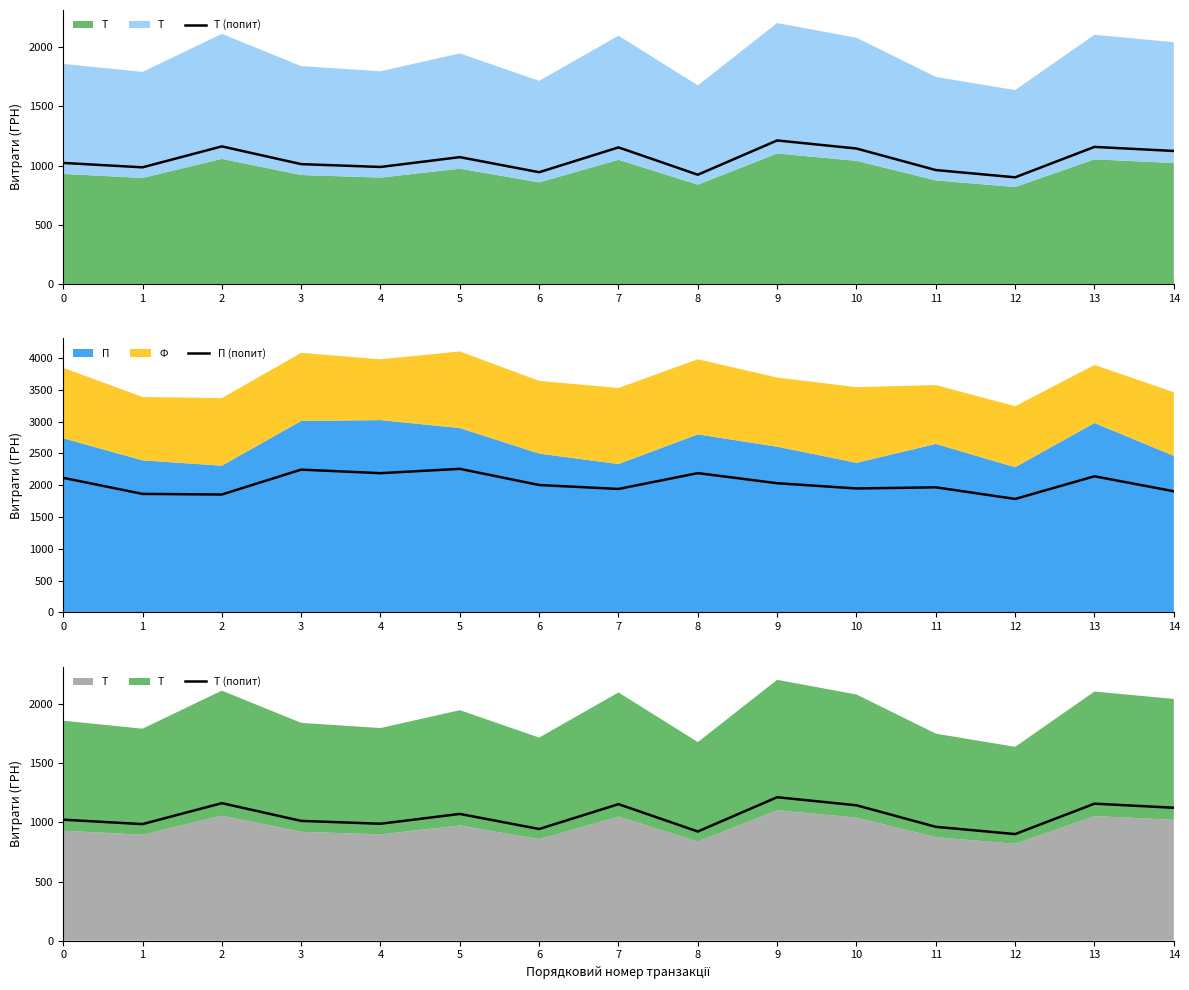

At how many categories does at least one series exceed 2040?

6